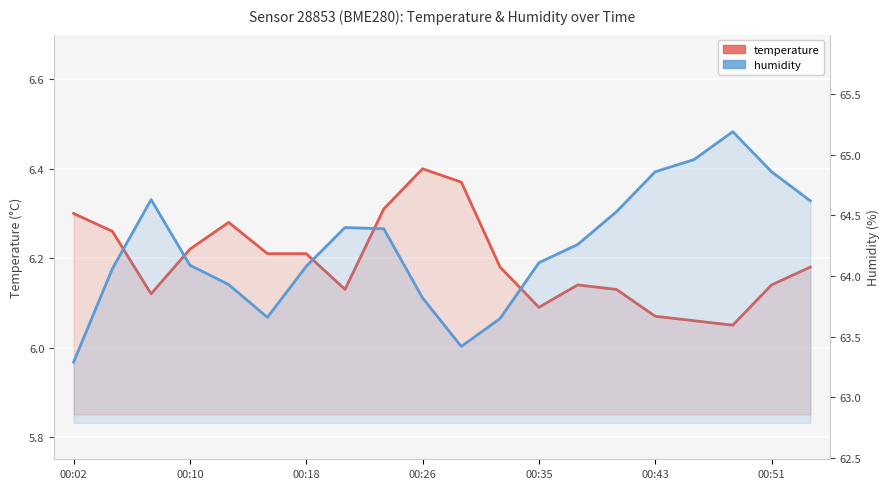

Is the value of temperature at 9 greater than the value of humidity at 00:10?

No